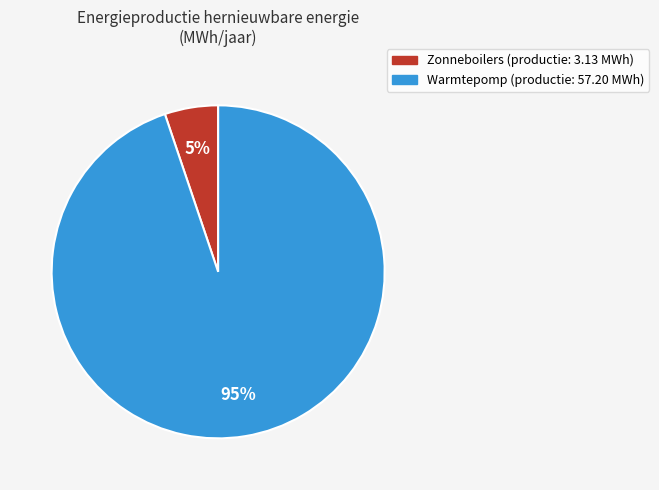

How many slices are in this pie chart?

2